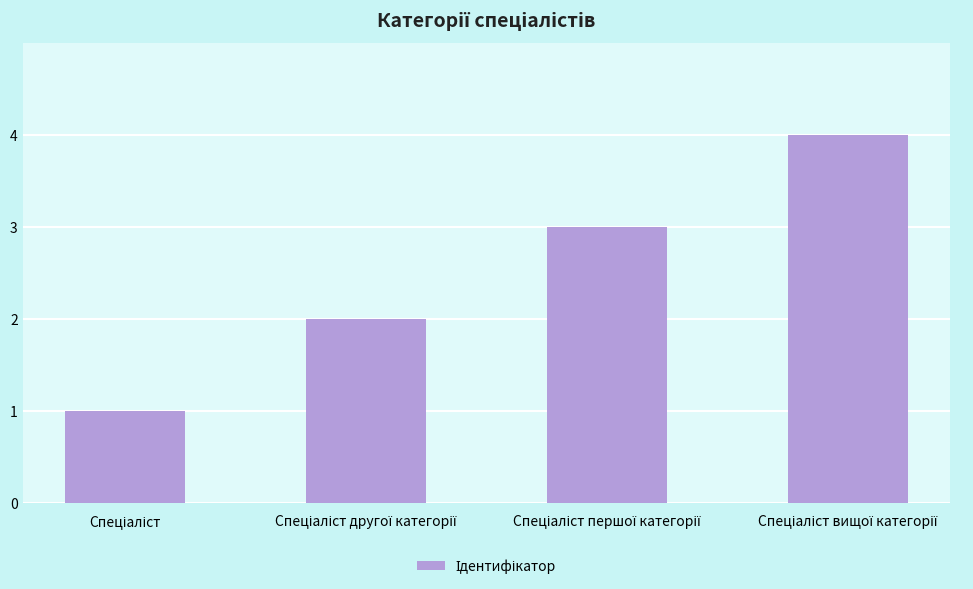

What is the greatest value displayed?

4